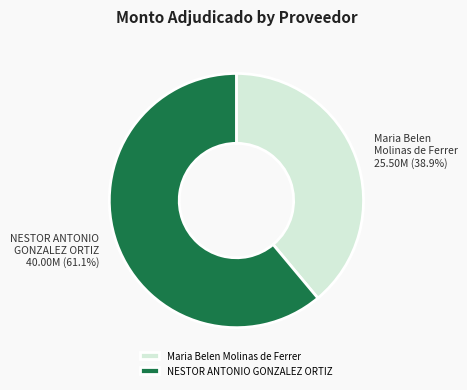

To the nearest percent, what is the combined percentage of Maria Belen Molinas de Ferrer and NESTOR ANTONIO GONZALEZ ORTIZ?

100%